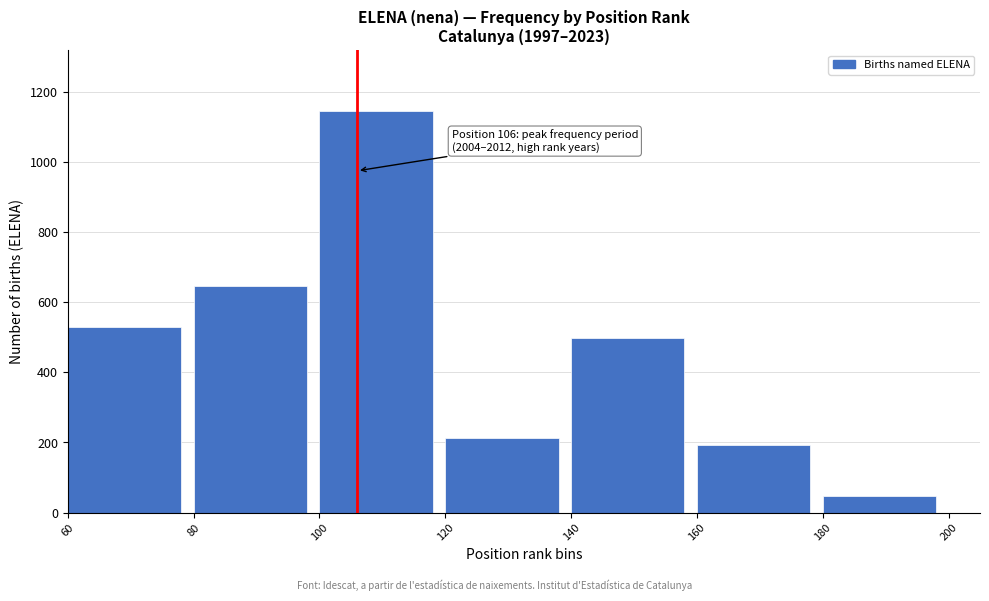

Reading left to right, transcribe all the data shown in this chart.

60=531	80=648	100=1148	120=214	140=498	160=193	180=47